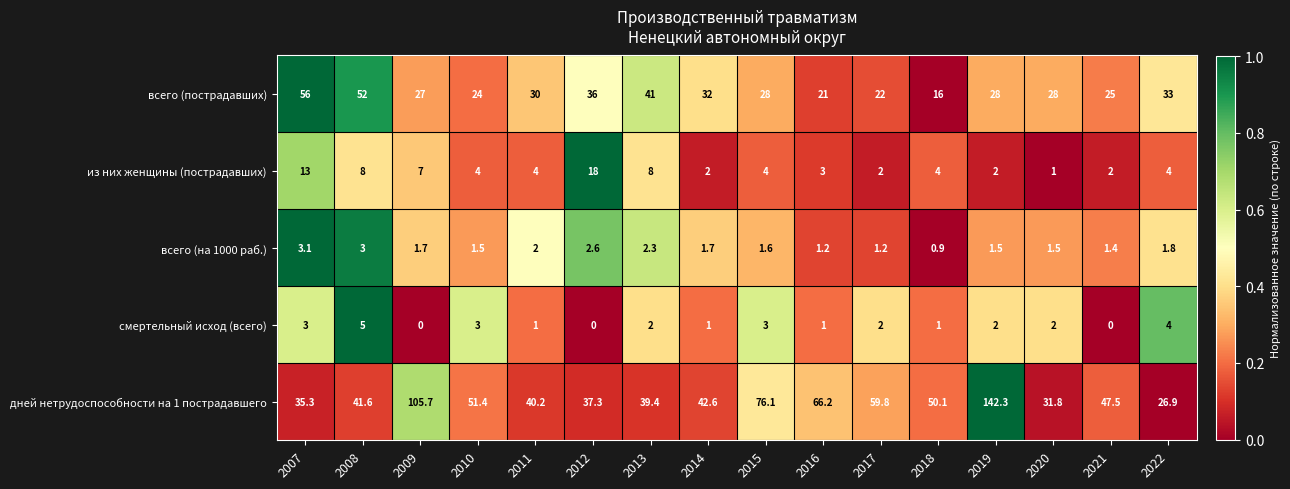

Which series has the widest spread of values?

дней нетрудоспособности на 1 пострадавшего